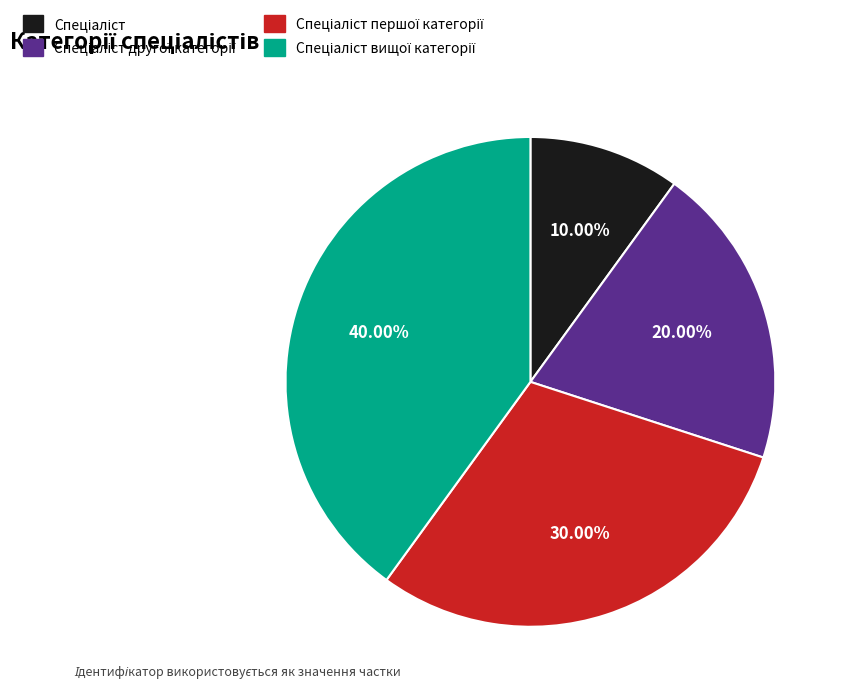

Is there any slice that represents more than half of the pie?

No